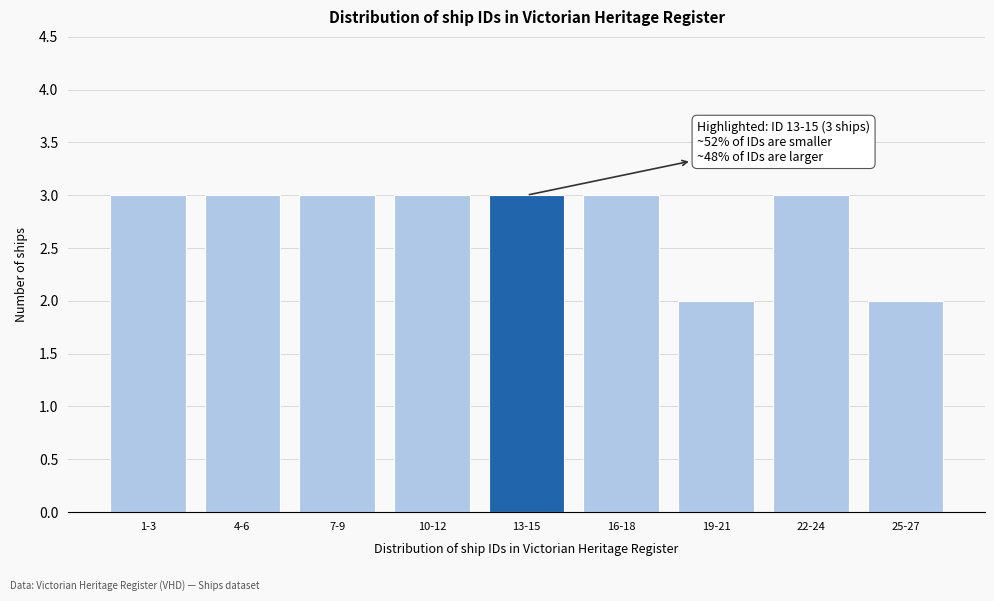

Reading left to right, extract all data points from this chart.

3	3	3	3	3	3	2	3	2